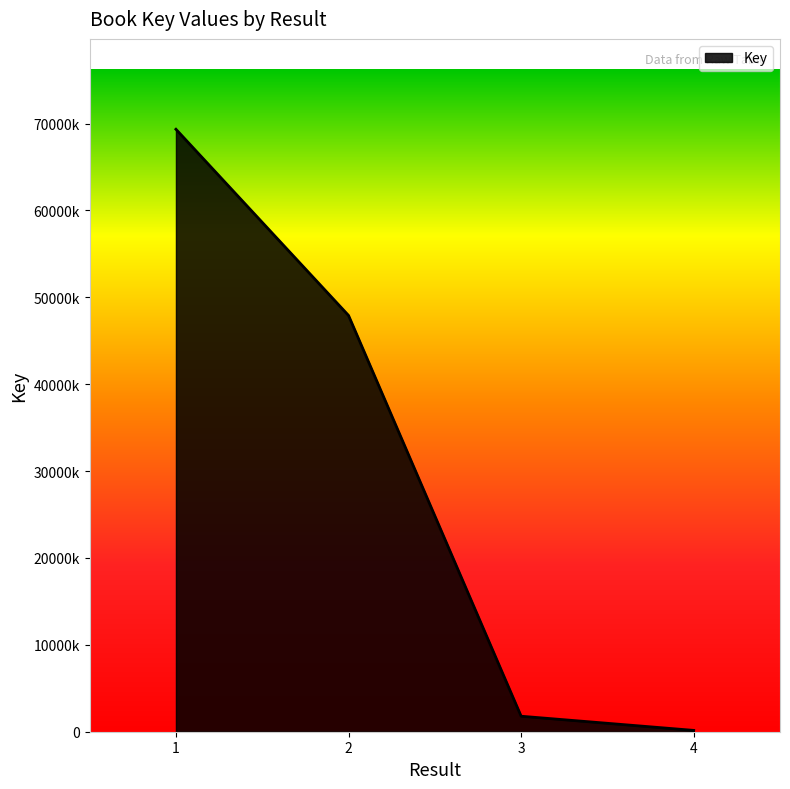

What is the sum of all values?

119198519